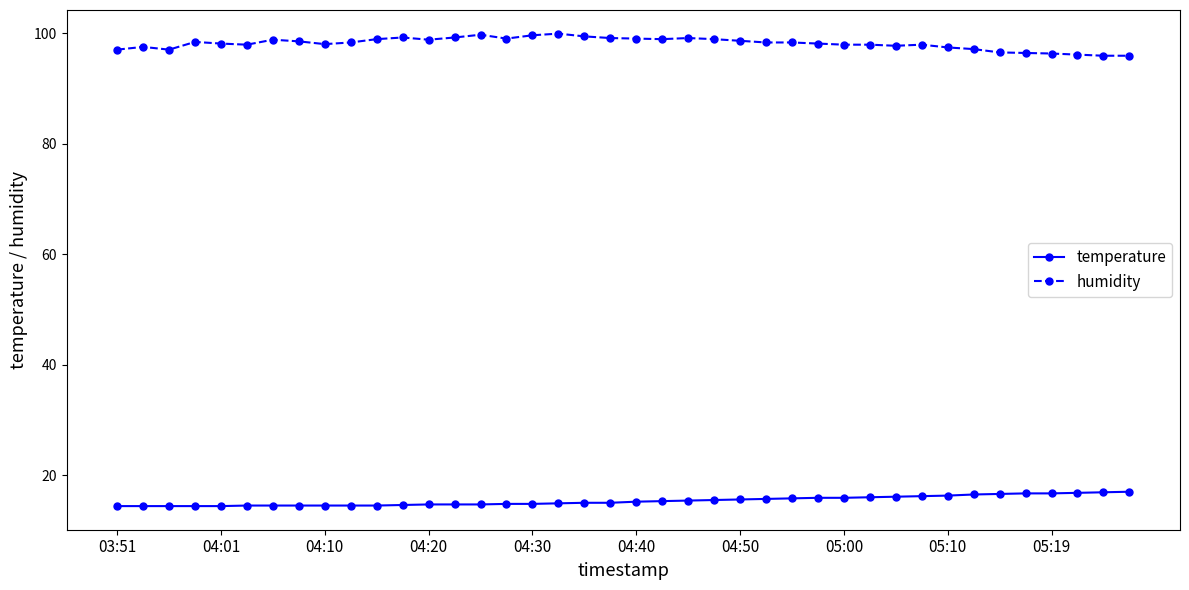

What is the difference between the second highest and second lowest values in the temperature series?

2.5